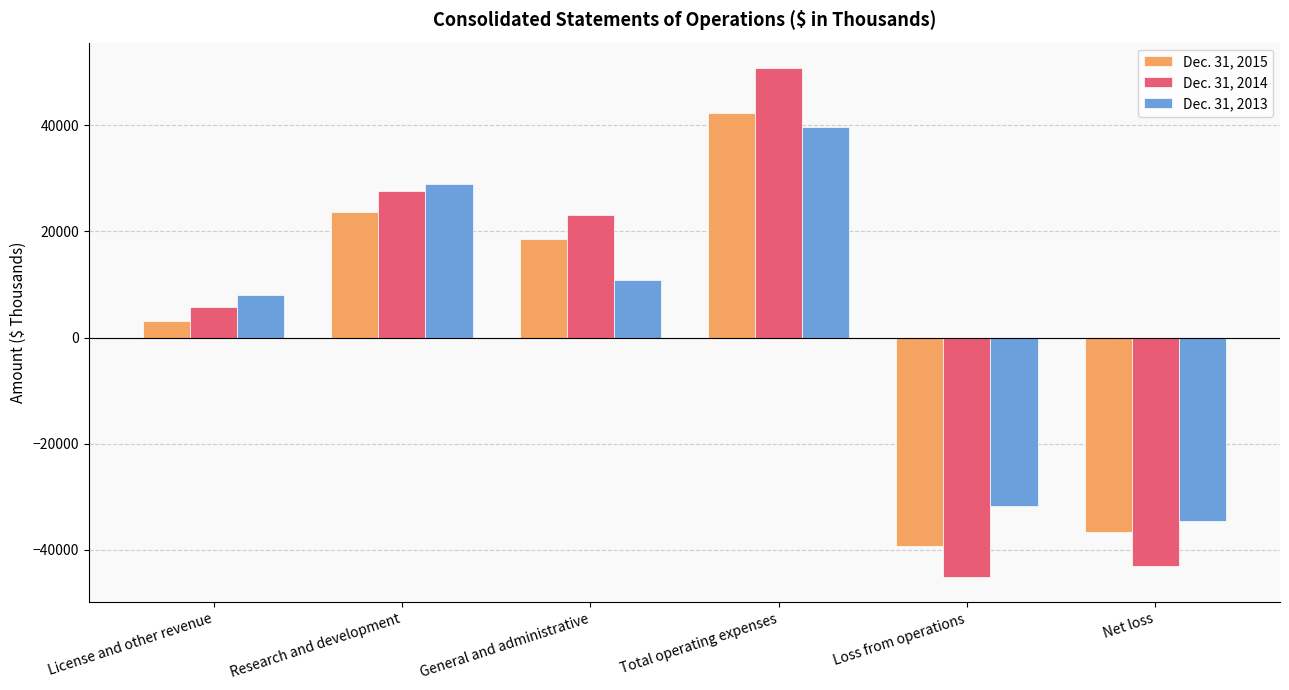

Rank the series by their maximum value, from lowest to highest.

Dec. 31, 2013, Dec. 31, 2015, Dec. 31, 2014